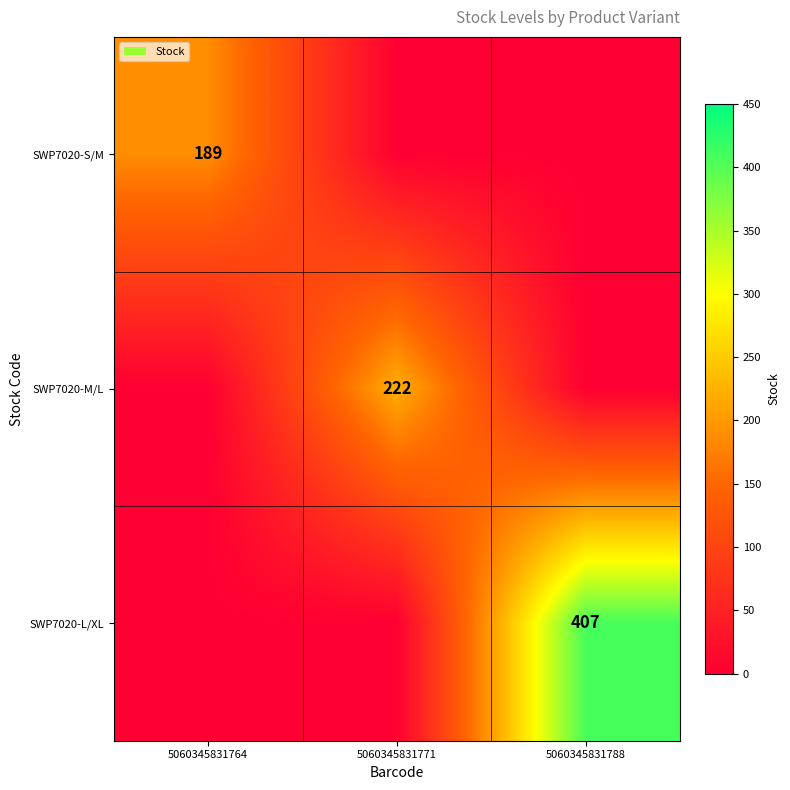

True or false: SWP7020-L/XL has a value of 407 at 5060345831788.

True